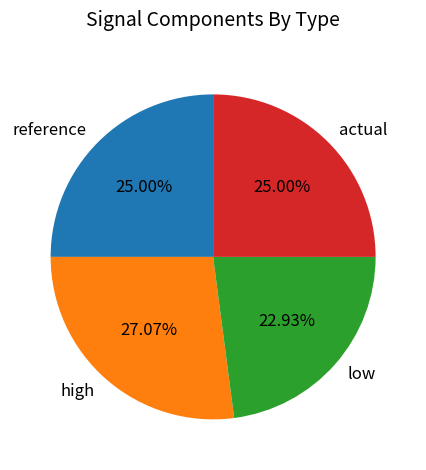

Which has a higher value, reference or low?

reference